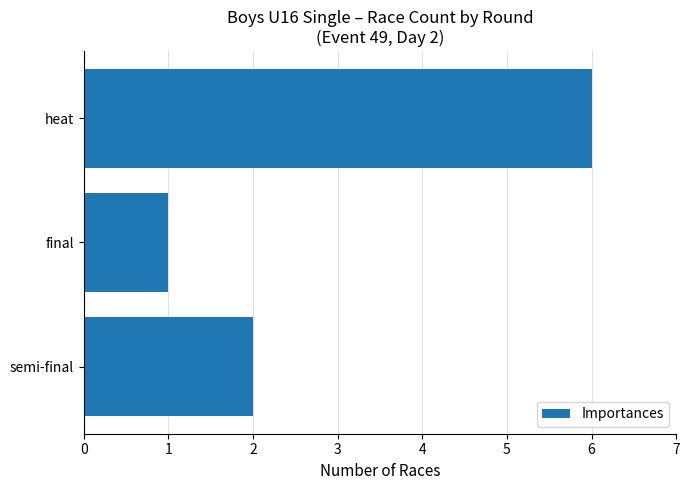

What is the label of the 3rd bar from the bottom?

heat